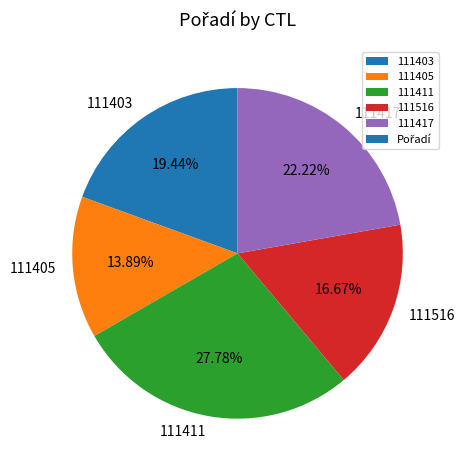

Is there a majority slice in this chart?

No